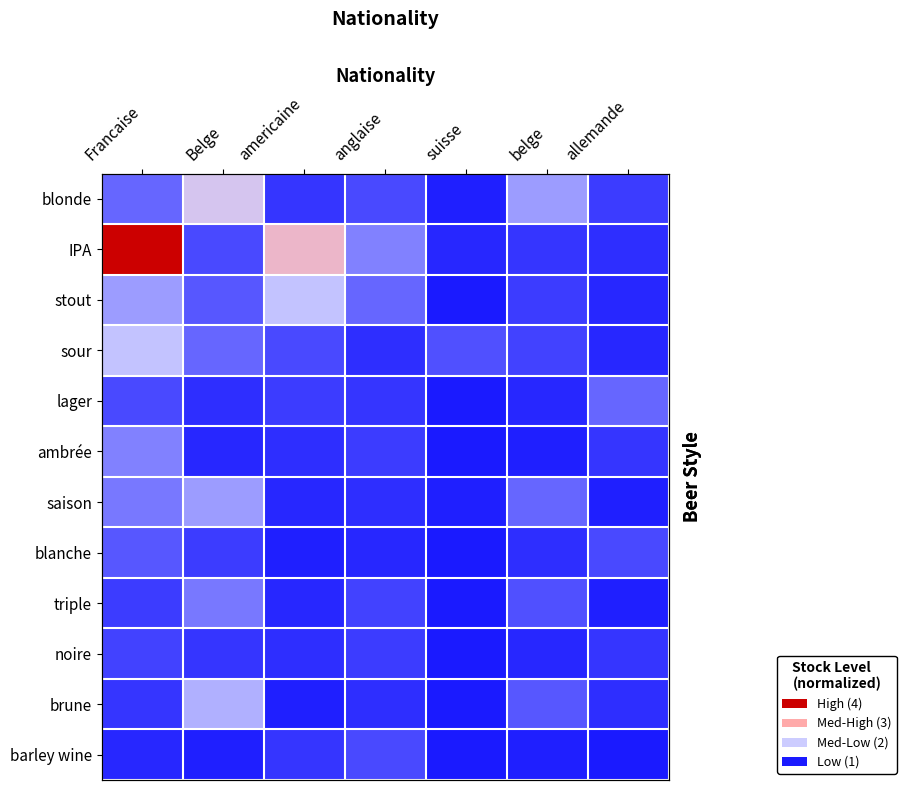

What is the maximum value shown in the chart?

4.0